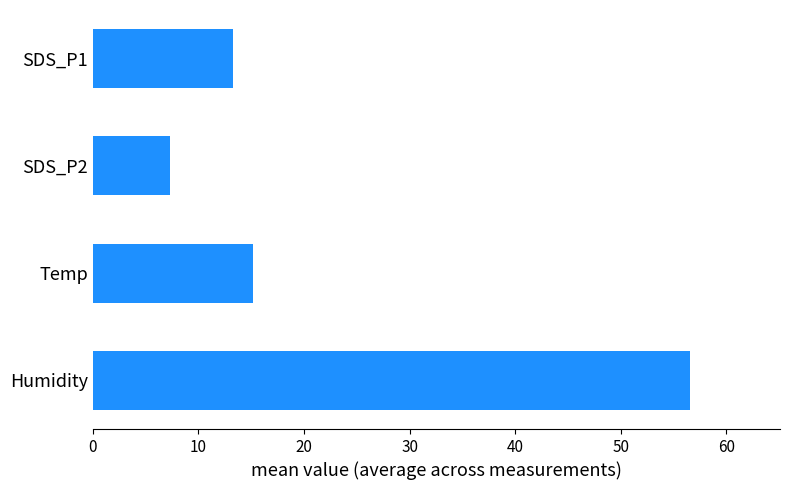

Approximately how many times larger is the value at Humidity compared to SDS_P1?

4.3